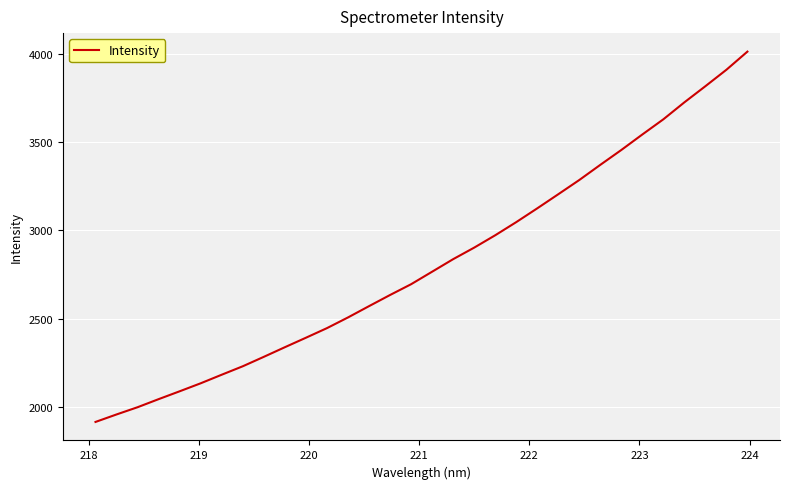

What is the minimum value shown in the chart?

1916.4